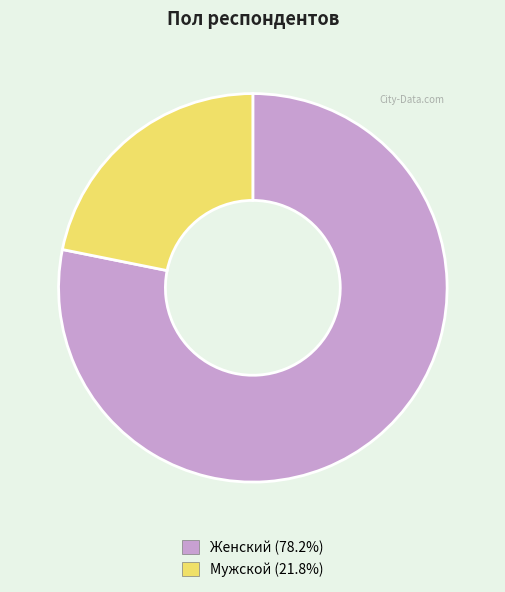

True or false: Мужской accounts for 22% of the total.

True